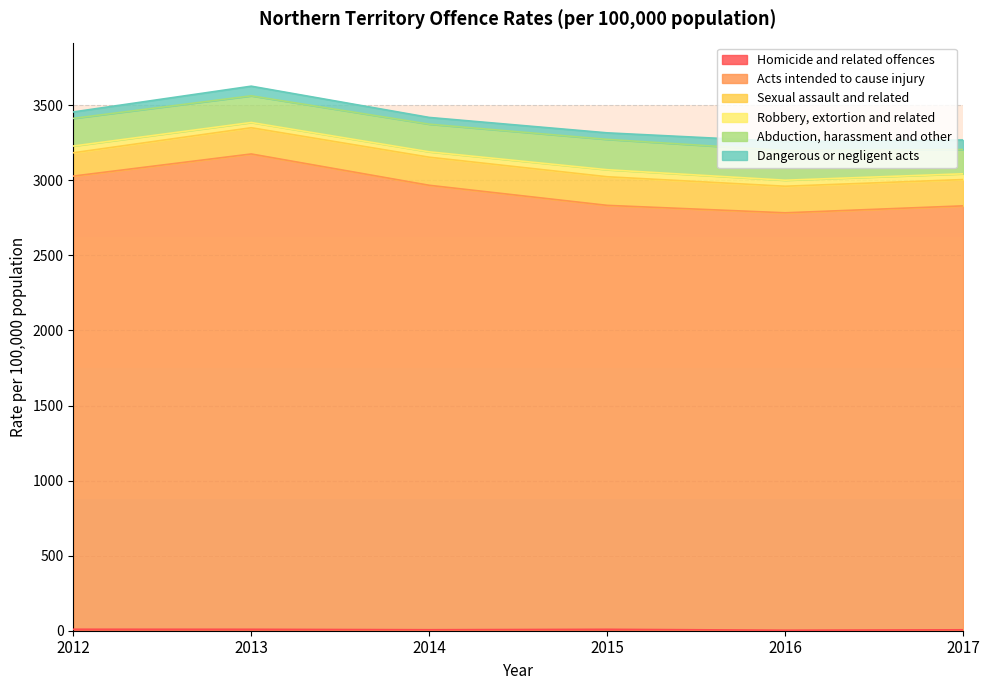

Count the number of data series in this chart.

6